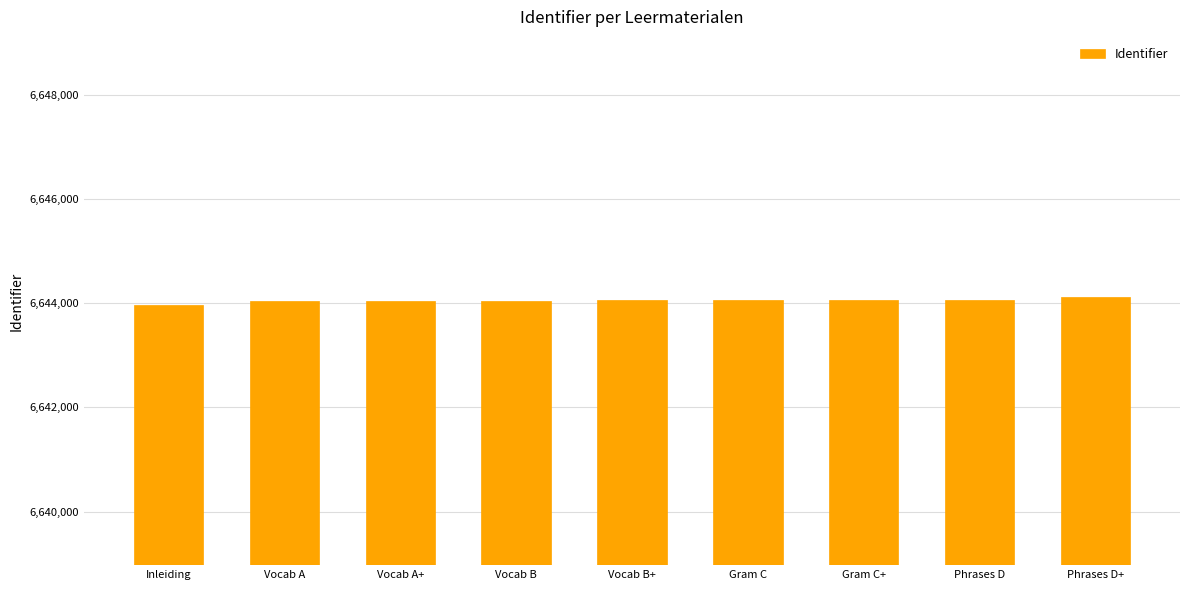

The chart shows a value of 11713199 at Gram C. True or false?

False